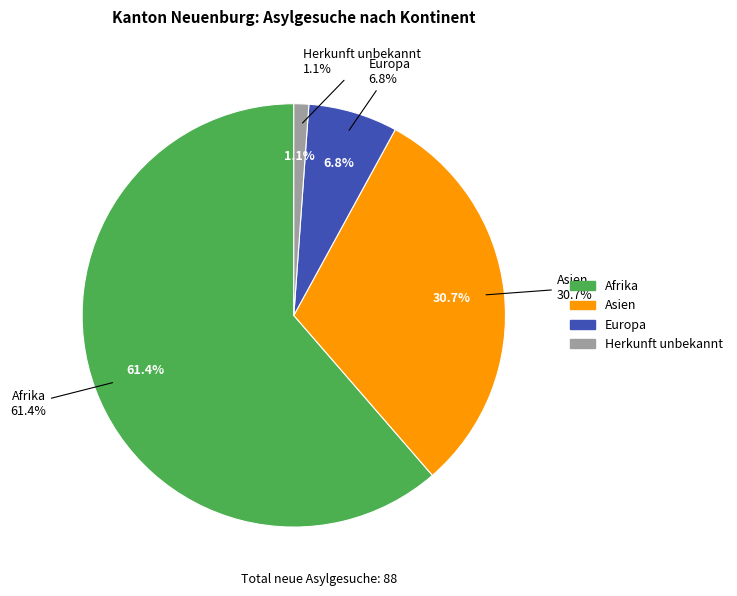

What percentage is the Afrika slice, to the nearest percent?

61%